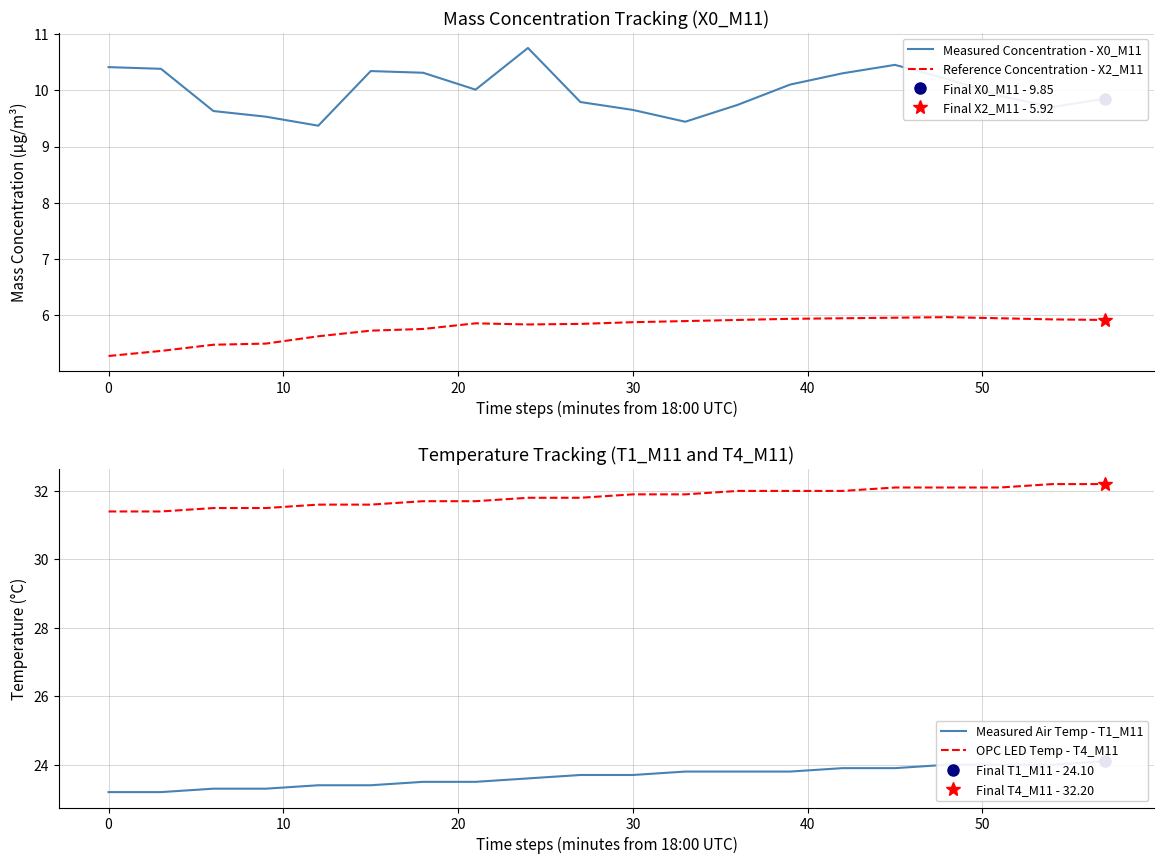

What is the lowest value of the OPC LED Temp - T4_M11 series?

31.4